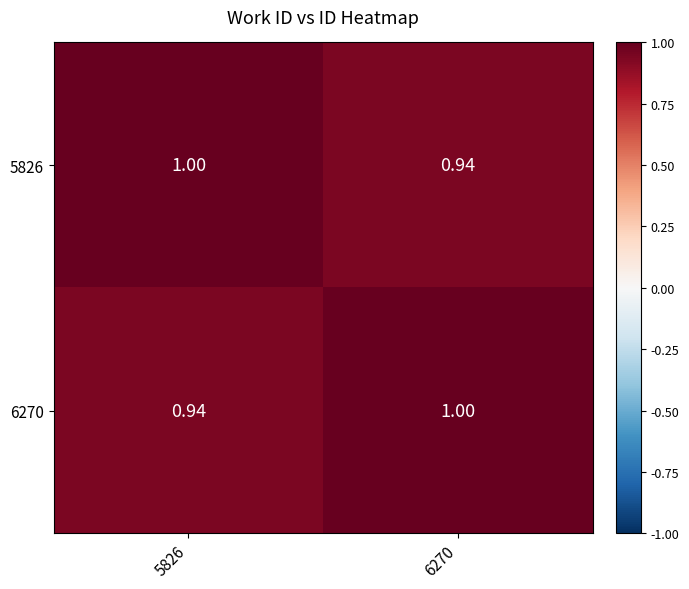

Is the value of 6270 at 6270 greater than the value of 5826 at 6270?

Yes